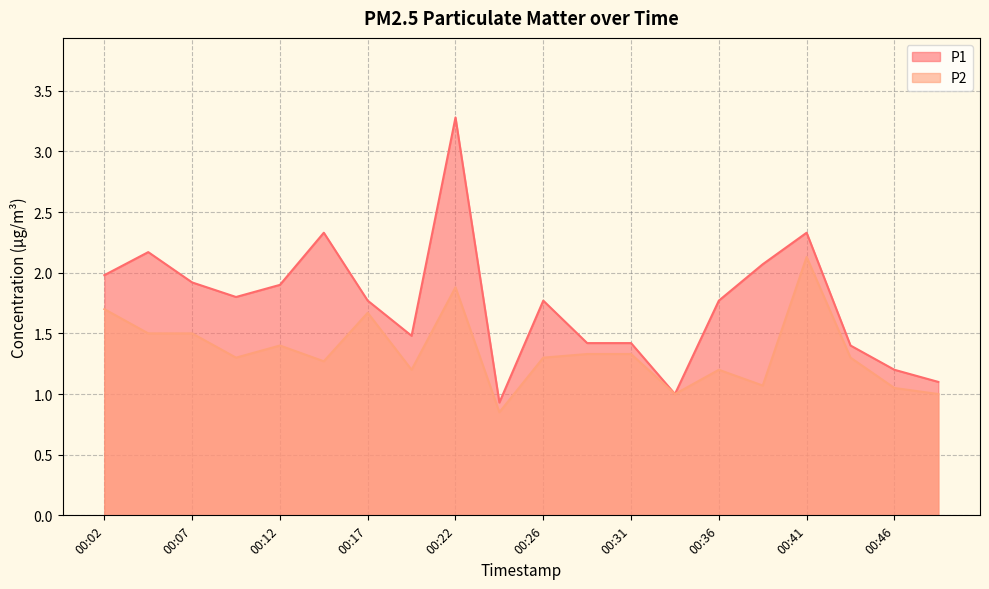

At which label does P2 reach its minimum?

00:24